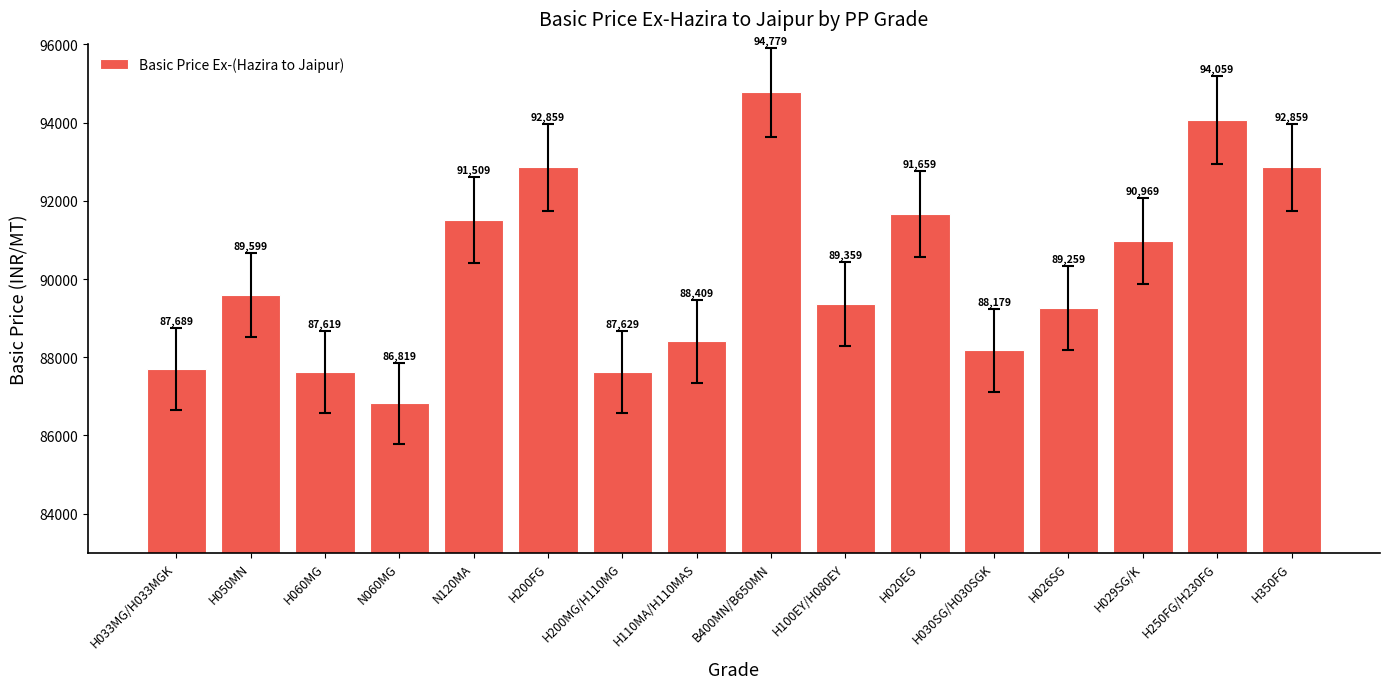

What is the approximate value at H050MN?

89599